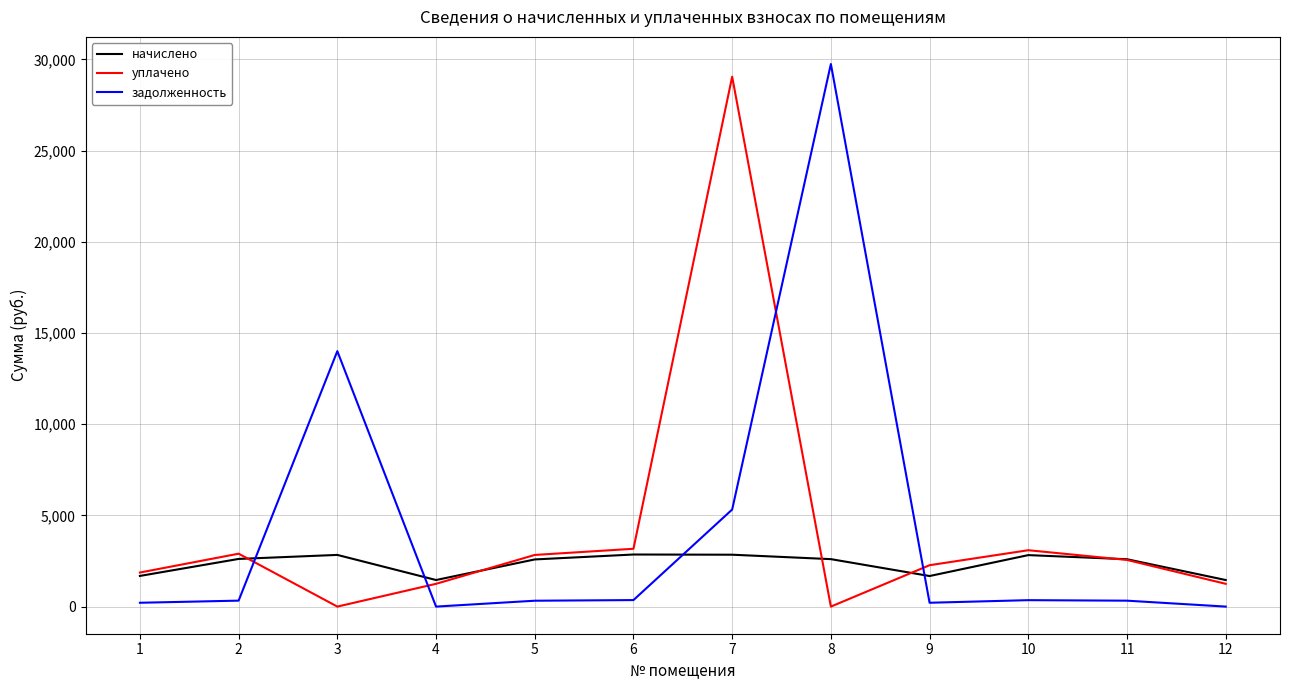

What is the sum of all задолженность values?

51171.2